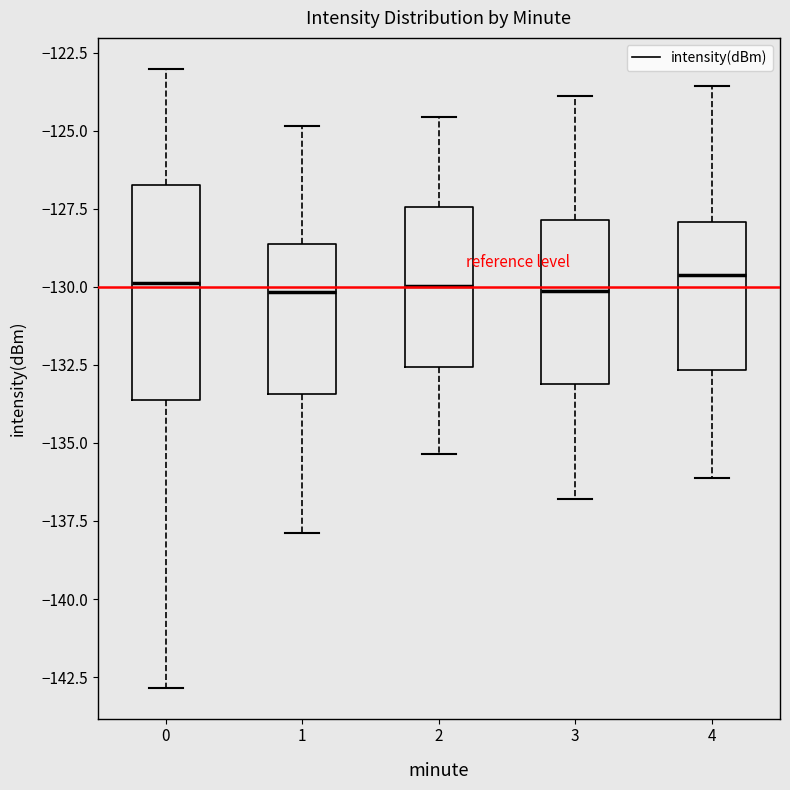

Comparing the boxes themselves (not the whiskers), which one is the tallest?

0